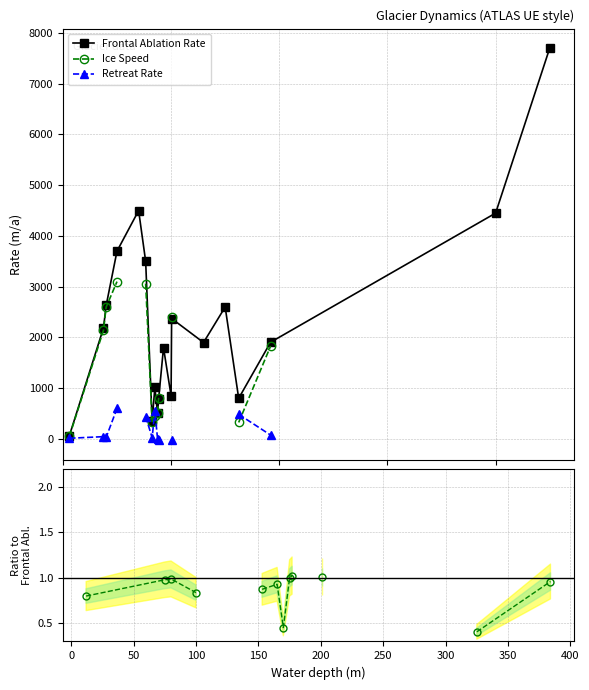

Is this an area chart (filled region under the line)?

No